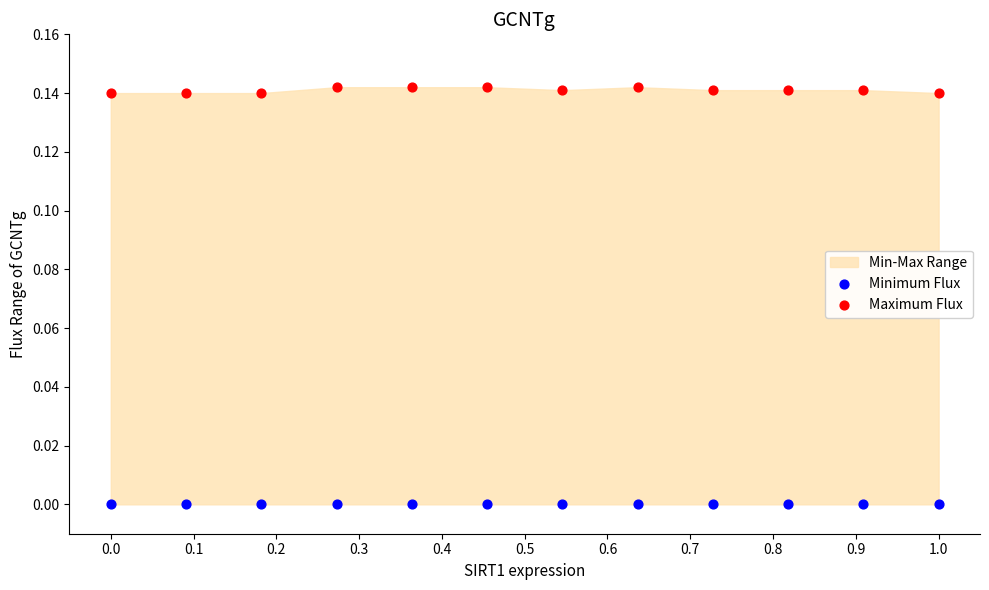

Which series contains the highest Y value?

Maximum Flux